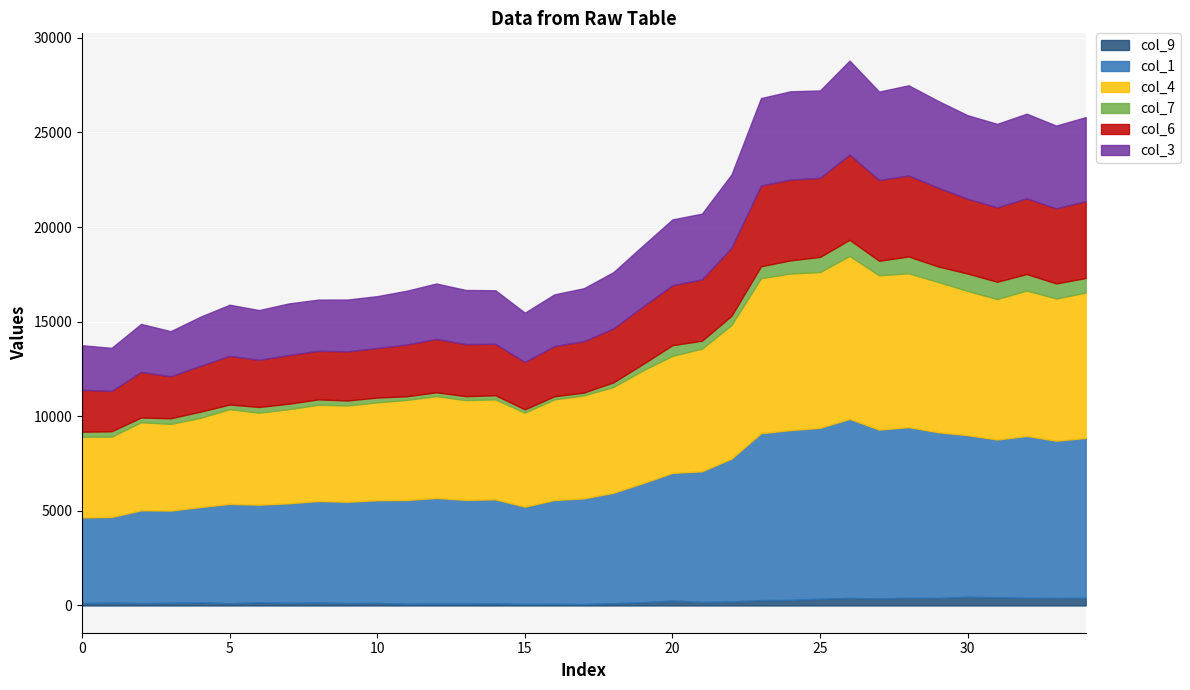

List the labels in order of col_6 value, smallest first.

1, 0, 3, 2, 4, 6, 15, 8, 7, 5, 9, 10, 16, 14, 17, 11, 13, 12, 18, 19, 20, 21, 22, 31, 30, 33, 32, 34, 29, 25, 23, 24, 27, 28, 26